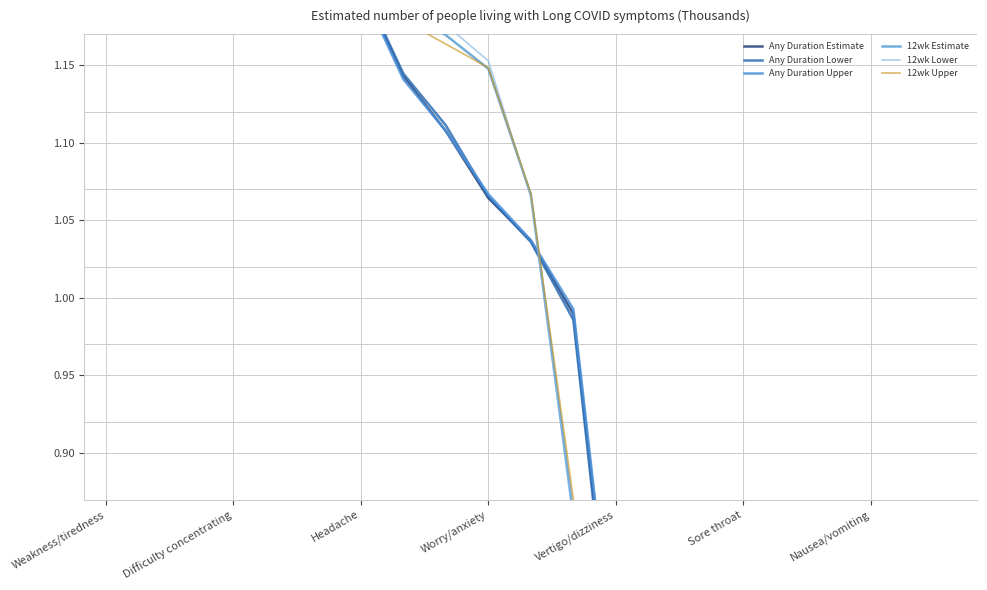

At how many categories does at least one series exceed 1?

11